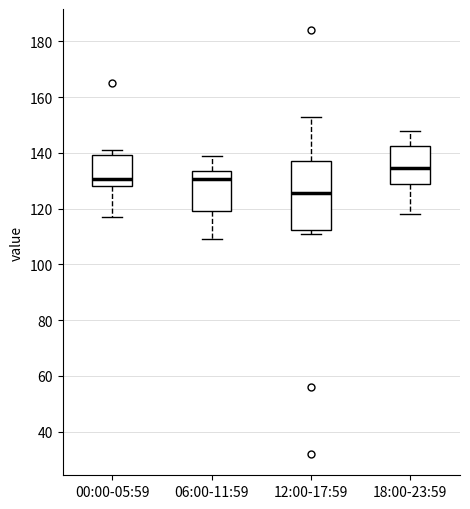

Where is the upper edge of the box for 12:00-17:59 on the y-axis? The values are not printed on the chart, so give them approximately, as read against the axis.

138